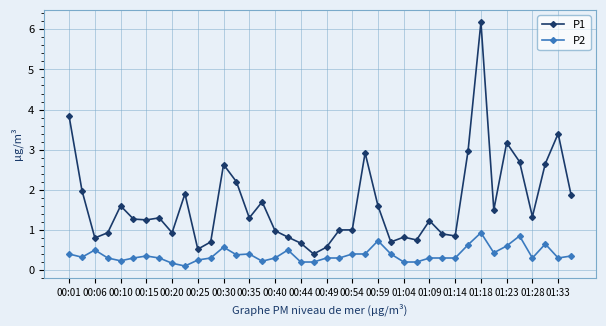

Which series has the widest spread of values?

P1